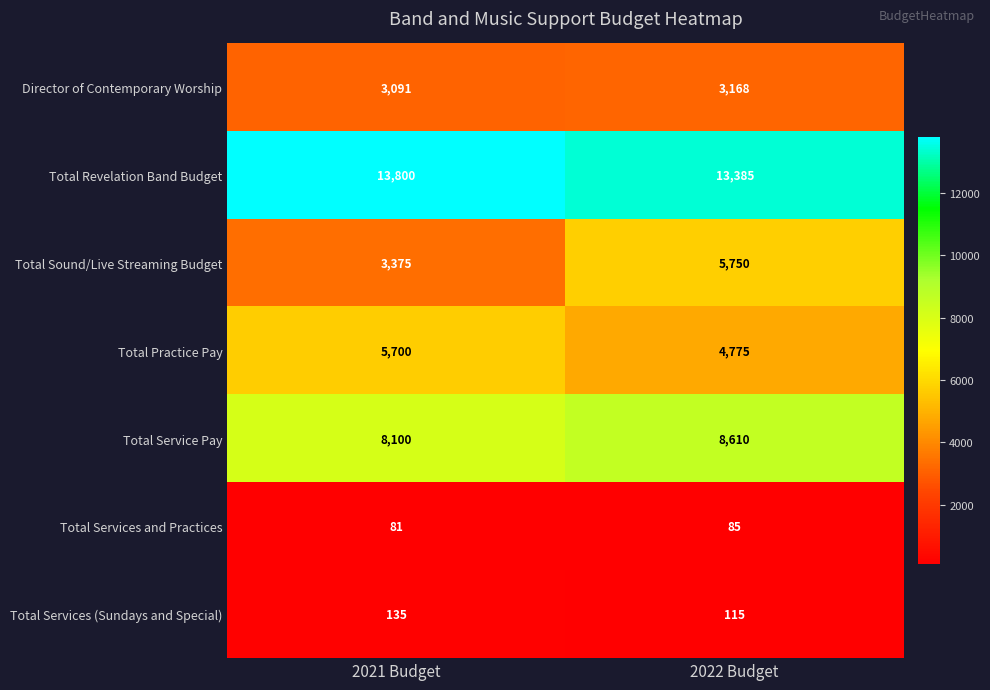

What value does the Director of Contemporary Worship series have at 2022 Budget, to the nearest 10?

3170